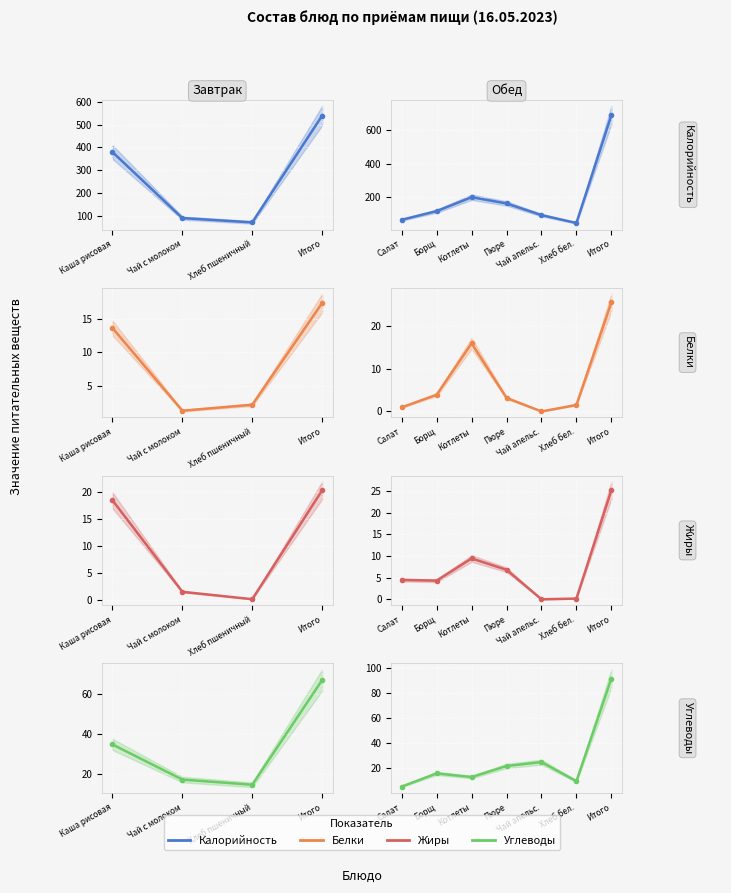

True or false: Углеводы has more than 1 points higher than both neighbors.

True